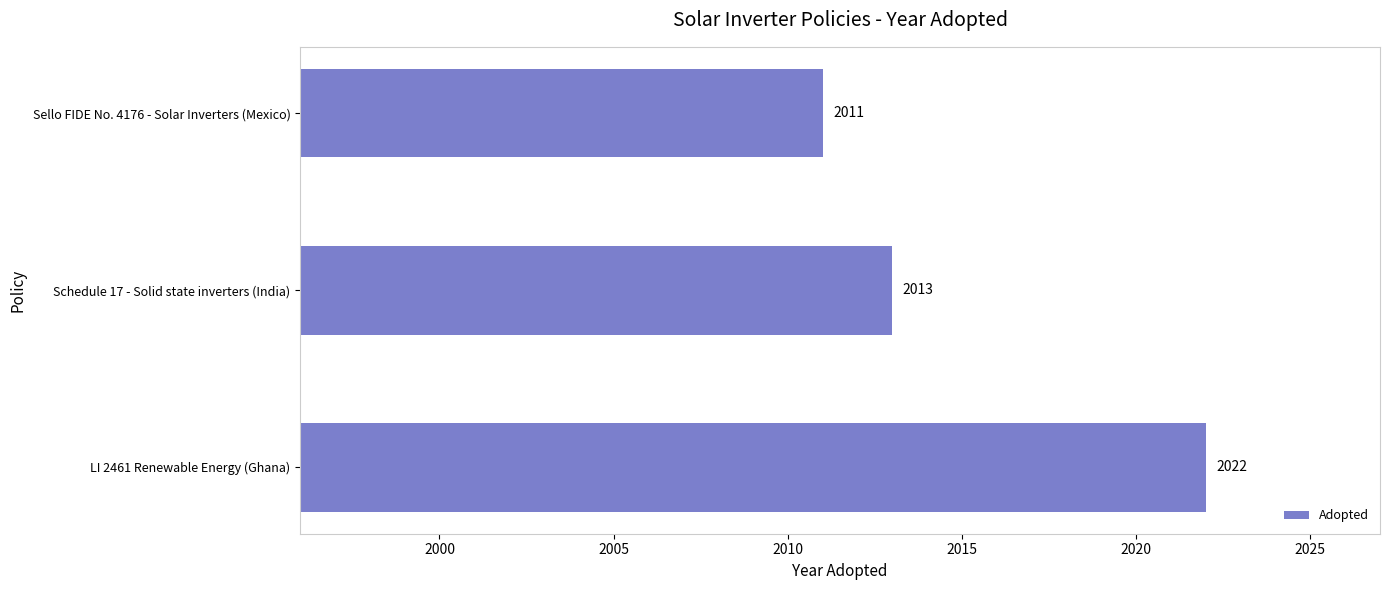

Reading bottom to top, extract all data points from this chart.

2022	2013	2011